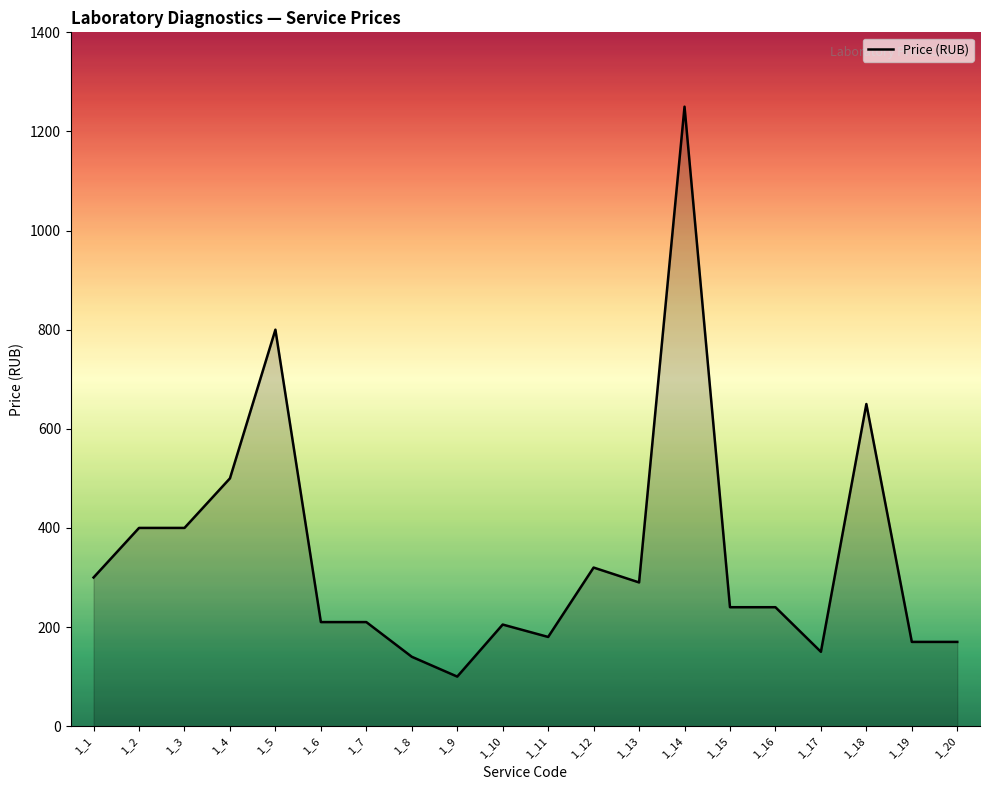

The value at 1_1 is 300. True or false?

True